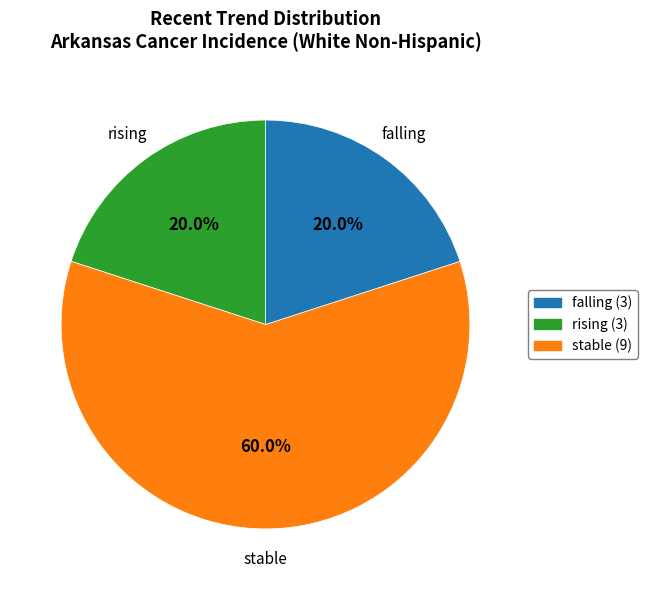

Is there any slice that represents more than half of the pie?

Yes